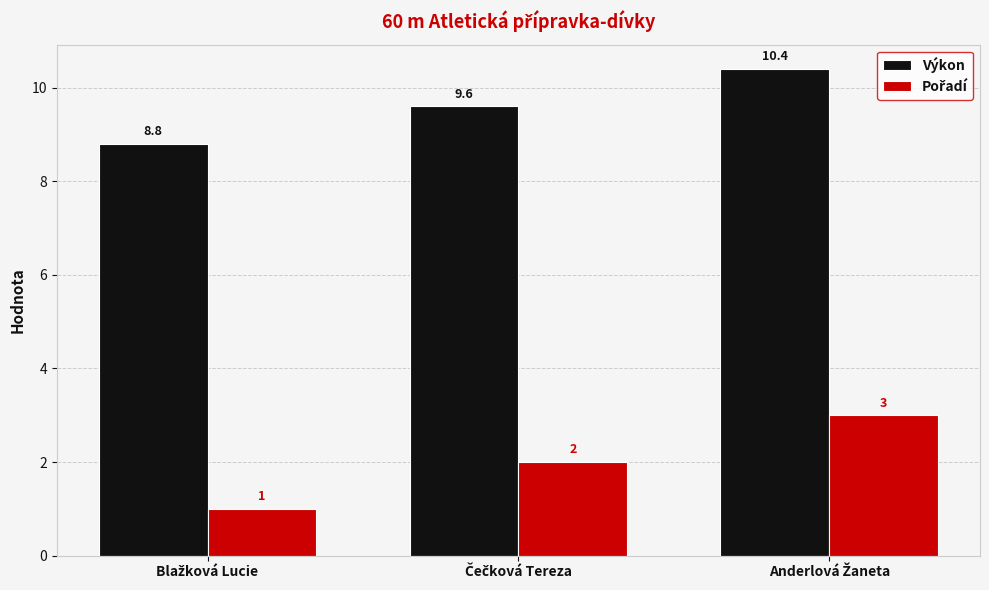

How many data points in Výkon are above 9?

2